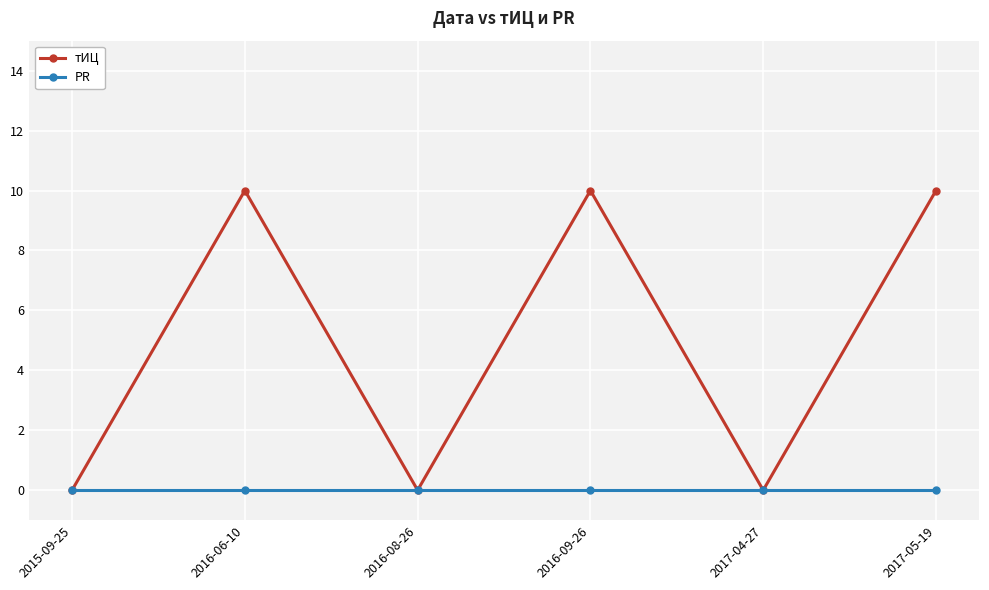

In тИЦ, how many points are lower than both neighbors (excluding endpoints)?

2